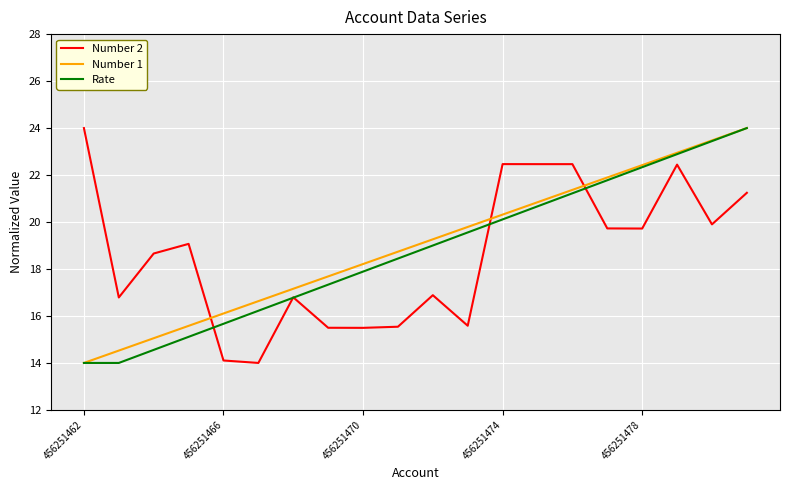

How many values in the Number 2 series are below 19?

10